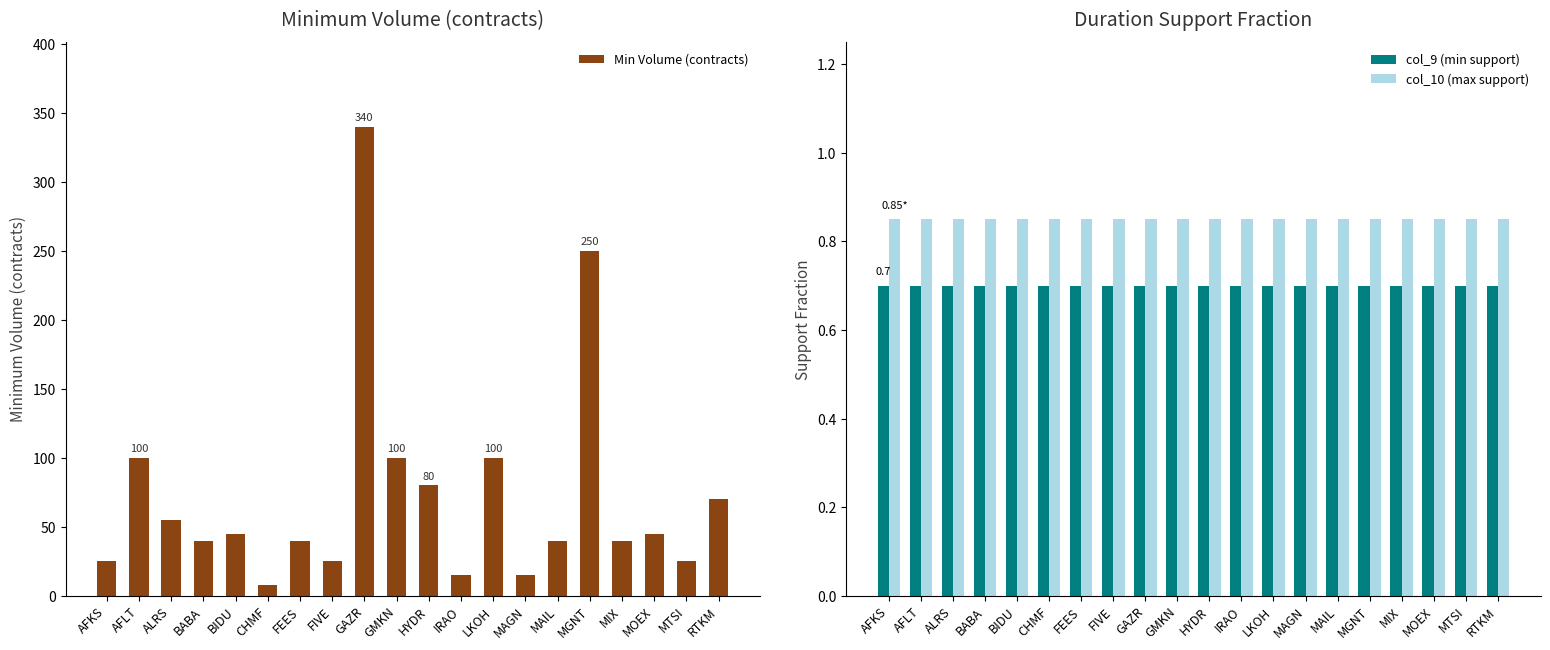

What position from the right is MAGN?

7